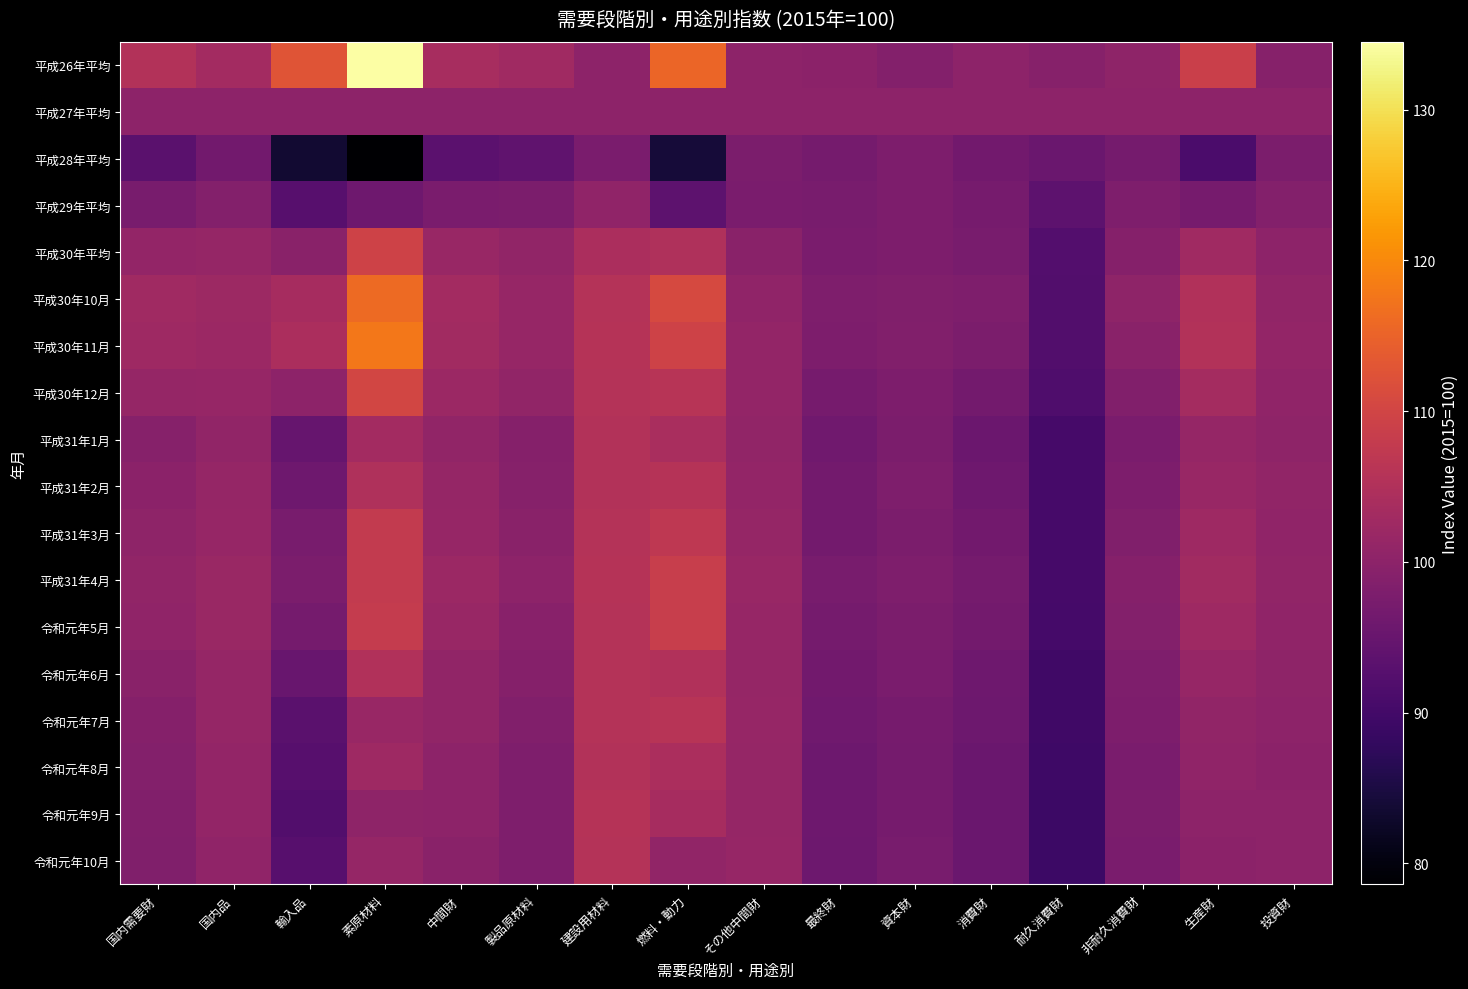

Reading left to right, extract all data points from this chart.

平成26年平均: 国内需要財=105.3	国内品=103.1	輸入品=112.7	素原材料=134.5	中間財=103.9	製品原材料=102.8	建設用材料=100.0	燃料・動力=115.5	その他中間財=100.2	最終財=99.8	資本財=98.8	消費財=100.0	耐久消費財=99.3	非耐久消費財=100.3	生産財=108.8	投資財=99.3
平成27年平均: 国内需要財=100.0	国内品=100.0	輸入品=100.0	素原材料=100.0	中間財=100.0	製品原材料=100.0	建設用材料=100.0	燃料・動力=100.0	その他中間財=100.0	最終財=100.0	資本財=100.0	消費財=100.0	耐久消費財=100.0	非耐久消費財=100.0	生産財=100.0	投資財=100.0
平成28年平均: 国内需要財=93.2	国内品=96.5	輸入品=83.6	素原材料=78.6	中間財=93.4	製品原材料=94.0	建設用材料=97.5	燃料・動力=84.2	その他中間財=97.6	最終財=96.9	資本財=97.9	消費財=96.4	耐久消費財=95.3	非耐久消費財=96.8	生産財=91.1	投資財=97.8
平成29年平均: 国内需要財=97.2	国内品=98.7	輸入品=92.7	素原材料=95.9	中間財=97.4	製品原材料=97.6	建設用材料=100.5	燃料・動力=93.5	その他中間財=97.5	最終財=97.3	資本財=98.0	消費財=97.0	耐久消費財=93.6	非耐久消費財=98.2	生産財=97.1	投資財=98.9
平成30年平均: 国内需要財=100.9	国内品=101.3	輸入品=99.7	素原材料=109.5	中間財=101.6	製品原材料=100.7	建設用材料=104.3	燃料・動力=104.9	その他中間財=99.7	最終財=97.5	資本財=97.9	消費財=97.3	耐久消費財=92.3	非耐久消費財=99.1	生産財=102.8	投資財=100.2
平成30年10月: 国内需要財=102.7	国内品=102.4	輸入品=103.5	素原材料=116.1	中間財=103.2	製品原材料=101.5	建設用材料=105.5	燃料・動力=110.9	その他中間財=100.6	最終財=98.2	資本財=98.3	消費財=98.2	耐久消費財=92.0	非耐久消費財=100.4	生産財=105.2	投資財=100.8
平成30年11月: 国内需要財=102.6	国内品=102.1	輸入品=104.3	素原材料=117.9	中間財=103.0	製品原材料=101.5	建設用材料=105.7	燃料・動力=109.4	その他中間財=100.9	最終財=97.9	資本財=98.5	消費財=97.7	耐久消費財=92.0	非耐久消費財=99.7	生産財=105.3	投資財=101.0
平成30年12月: 国内需要財=101.1	国内品=101.4	輸入品=100.1	素原材料=110.1	中間財=102.1	製品原材料=100.8	建設用材料=105.6	燃料・動力=105.9	その他中間財=100.9	最終財=97.1	資本財=97.9	消費財=96.7	耐久消費財=91.5	非耐久消費財=98.6	生産財=103.4	投資財=100.6
平成31年1月: 国内需要財=99.3	国内品=100.8	輸入品=94.8	素原材料=103.2	中間財=100.7	製品原材料=99.1	建設用材料=105.3	燃料・動力=104.1	その他中間財=100.7	最終財=96.2	資本財=97.7	消費財=95.6	耐久消費財=90.5	非耐久消費財=97.4	生産財=101.1	投資財=100.4
平成31年2月: 国内需要財=99.8	国内品=101.2	輸入品=95.9	素原材料=105.0	中間財=101.1	製品原材料=99.3	建設用材料=105.4	燃料・動力=105.7	その他中間財=100.9	最終財=96.6	資本財=98.1	消費財=96.0	耐久消費財=90.6	非耐久消費財=97.9	生産財=101.7	投資財=100.7
平成31年3月: 国内需要財=100.4	国内品=101.5	輸入品=97.2	素原材料=107.8	中間財=101.5	製品原材料=99.6	建設用材料=105.5	燃料・動力=107.2	その他中間財=101.2	最終財=96.7	資本財=97.8	消費財=96.3	耐久消費財=90.4	非耐久消費財=98.4	生産財=102.5	投資財=100.5
平成31年4月: 国内需要財=100.8	国内品=101.9	輸入品=97.6	素原材料=107.8	中間財=102.0	製品原材料=100.0	建設用材料=105.8	燃料・動力=108.3	その他中間財=101.6	最終財=97.2	資本財=98.1	消費財=96.8	耐久消費財=90.6	非耐久消費財=99.0	生産財=102.9	投資財=100.8
令和元年5月: 国内需要財=100.5	国内品=101.8	輸入品=96.9	素原材料=107.9	中間財=101.6	製品原材料=99.5	建設用材料=105.6	燃料・動力=108.3	その他中間財=101.5	最終財=96.9	資本財=97.7	消費財=96.6	耐久消費財=90.2	非耐久消費財=98.9	生産財=102.6	投資財=100.5
令和元年6月: 国内需要財=99.6	国内品=101.2	輸入品=95.0	素原材料=105.2	中間財=100.8	製品原材料=99.0	建設用材料=105.6	燃料・動力=105.2	その他中間財=101.3	最終財=96.4	資本財=97.4	消費財=95.9	耐久消費財=89.7	非耐久消費財=98.2	生産財=101.5	投資財=100.3
令和元年7月: 国内需要財=99.1	国内品=101.2	輸入品=93.2	素原材料=101.7	中間財=100.7	製品原材料=98.5	建設用材料=105.6	燃料・動力=106.0	その他中間財=101.4	最終財=96.2	資本財=97.1	消費財=95.7	耐久消費財=89.7	非耐久消費財=97.9	生産財=100.8	投資財=100.2
令和元年8月: 国内需要財=98.8	国内品=100.9	輸入品=92.7	素原材料=102.6	中間財=100.1	製品原材料=98.1	建設用材料=105.4	燃料・動力=104.3	その他中間財=101.3	最終財=95.8	資本財=96.9	消費財=95.3	耐久消費財=89.4	非耐久消費財=97.5	生産財=100.5	投資財=99.9
令和元年9月: 国内需要財=98.6	国内品=100.9	輸入品=92.0	素原材料=100.3	中間財=100.1	製品原材料=98.2	建設用材料=105.7	燃料・動力=103.7	その他中間財=101.3	最終財=95.9	資本財=97.1	消費財=95.4	耐久消費財=89.2	非耐久消費財=97.6	生産財=100.2	投資財=100.2
令和元年10月: 国内需要財=98.4	国内品=100.5	輸入品=92.6	素原材料=101.1	中間財=99.7	製品原材料=98.2	建設用材料=105.6	燃料・動力=100.8	その他中間財=101.4	最終財=95.8	資本財=97.2	消費財=95.2	耐久消費財=89.2	非耐久消費財=97.4	生産財=99.9	投資財=100.2